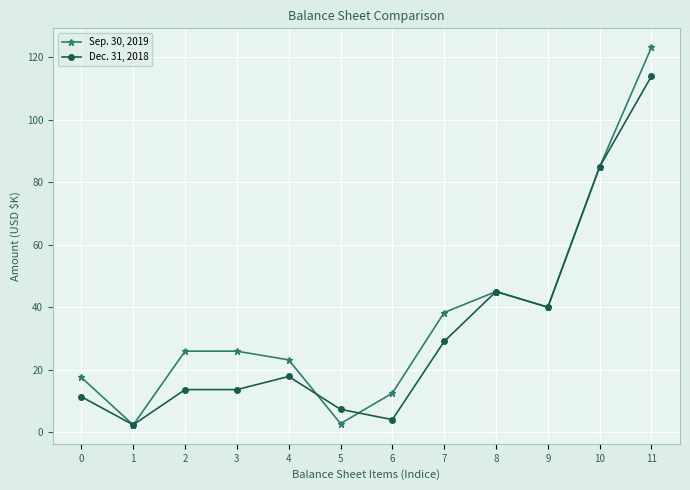

What is the maximum value shown in the chart?

123.3